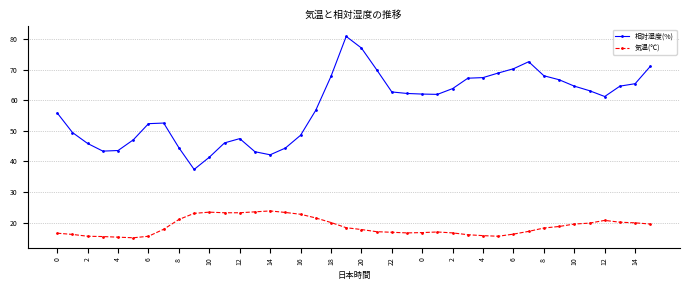

True or false: 相対湿度(%) and 気温(℃) intersect in this chart.

False